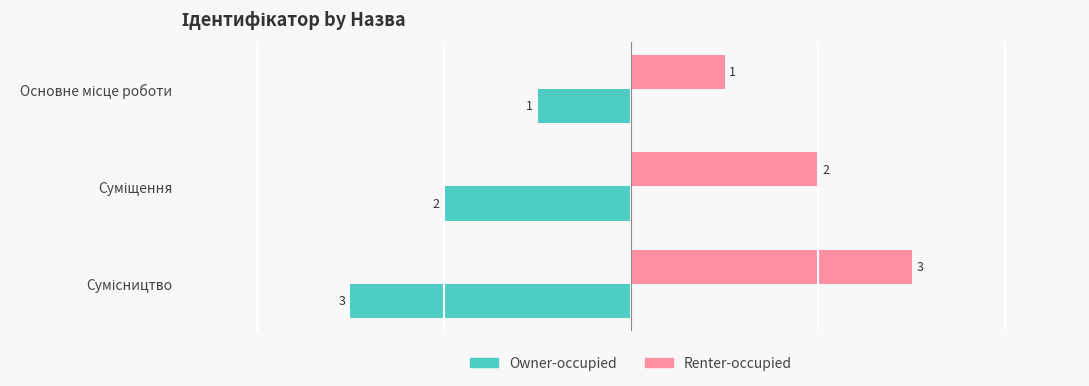

Which series has the largest total across all categories?

Renter-occupied